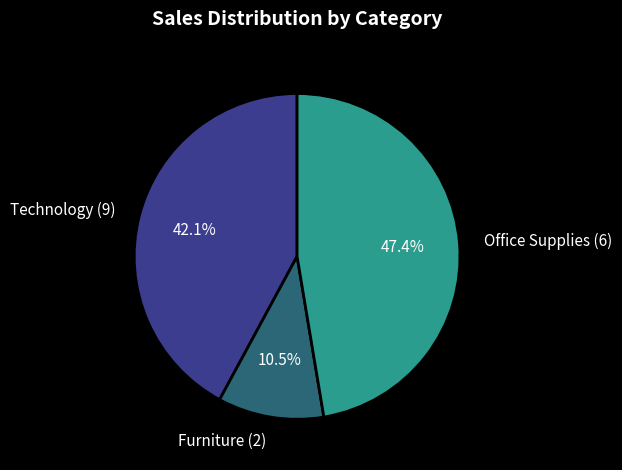

Count the number of slices in the pie.

3